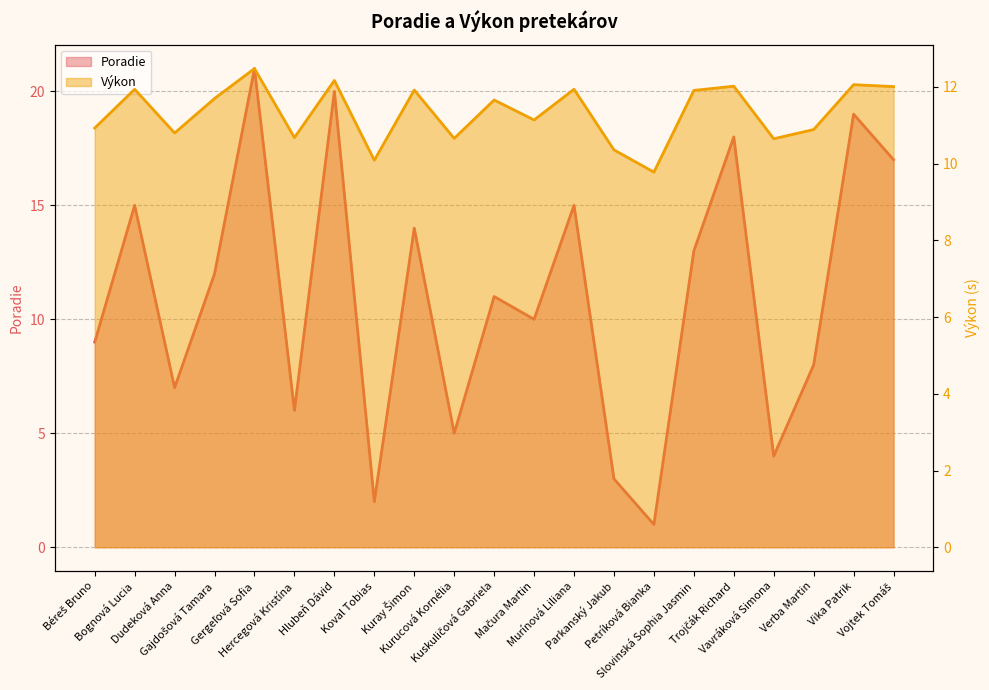

List the series in order of their peak value, lowest first.

Výkon, Poradie